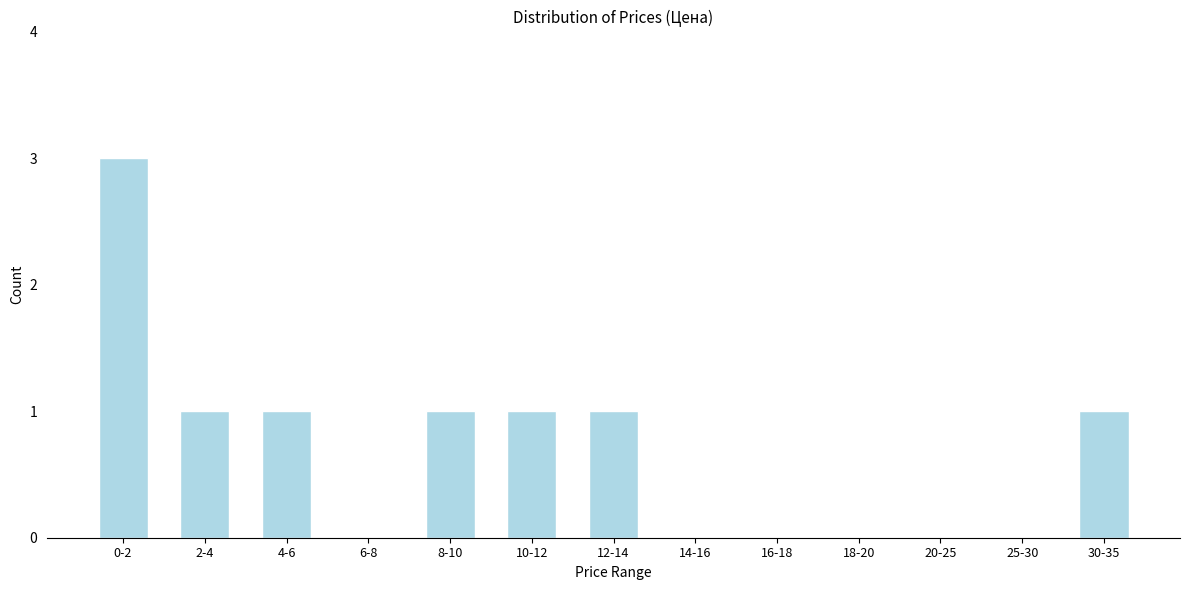

Reading left to right, transcribe all the data shown in this chart.

0-2=3	2-4=1	4-6=1	6-8=0	8-10=1	10-12=1	12-14=1	14-16=0	16-18=0	18-20=0	20-25=0	25-30=0	30-35=1